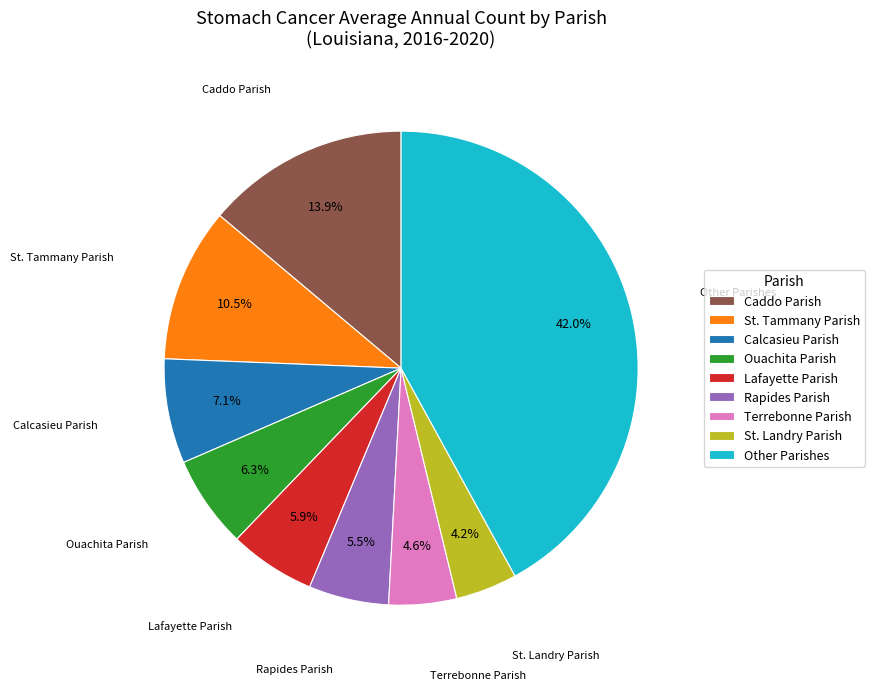

Approximately how many times larger is the value at Lafayette Parish compared to St. Landry Parish?

1.4